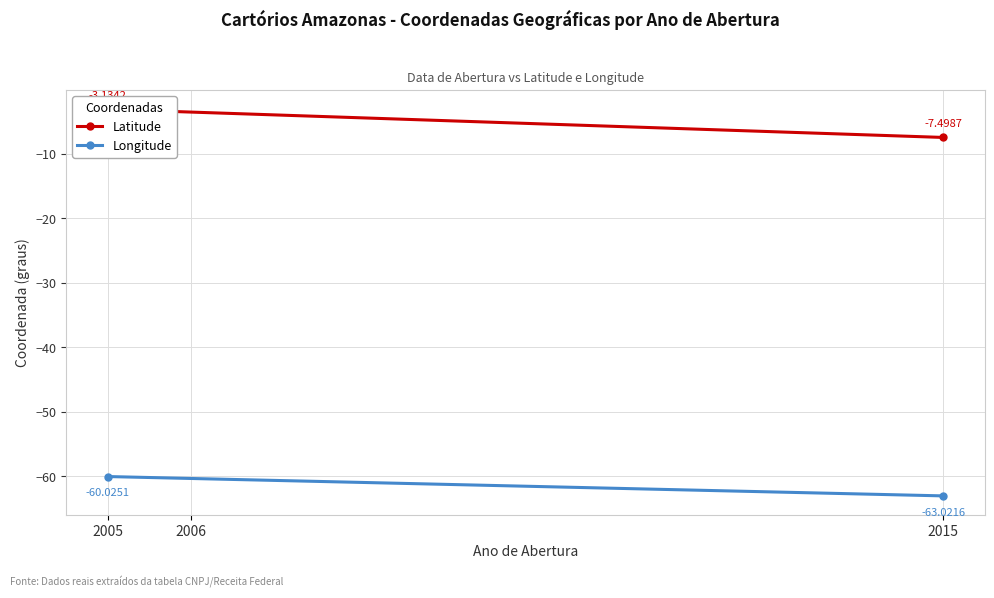

Is this an area chart (filled region under the line)?

No